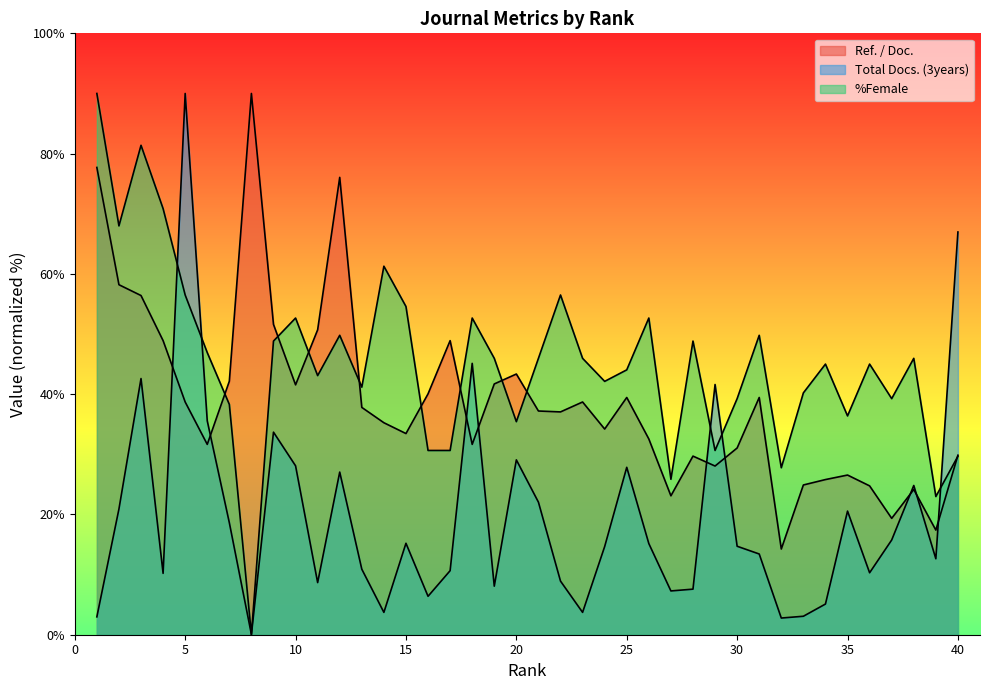

Where is the first local minimum for Ref. / Doc.?

6